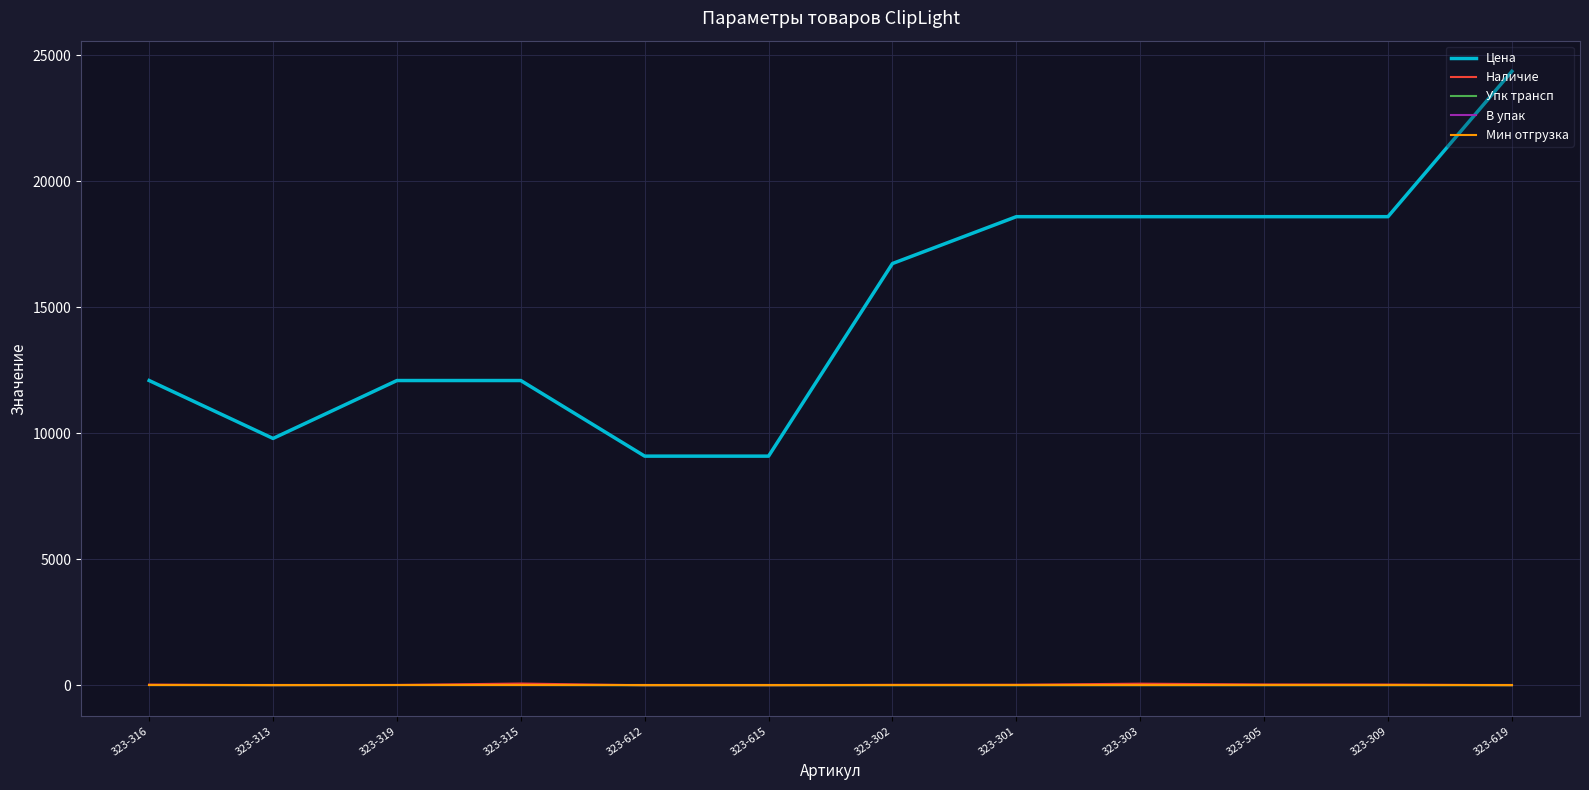

How many lines are shown in the chart?

5